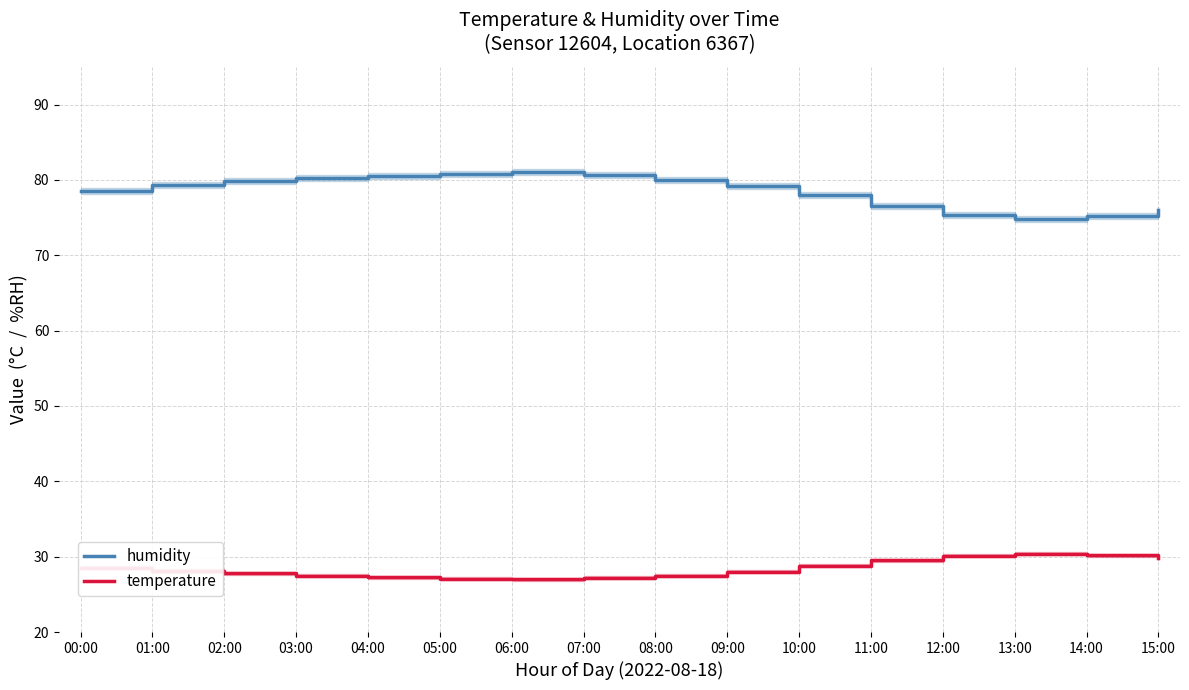

How many lines are shown in the chart?

2